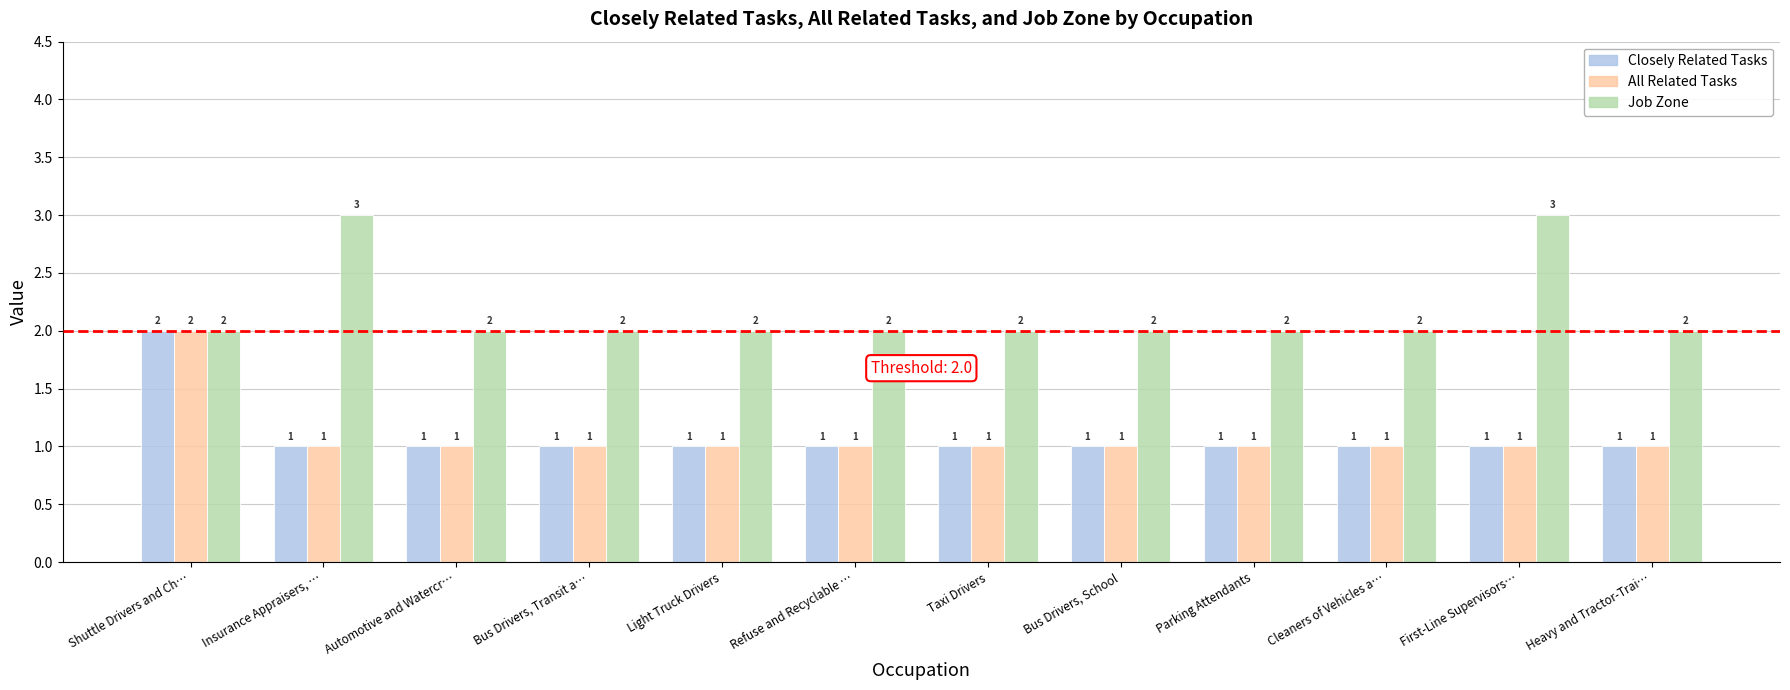

Is the value of Job Zone at Parking Attendants greater than the value of All Related Tasks at Bus Drivers, School?

Yes